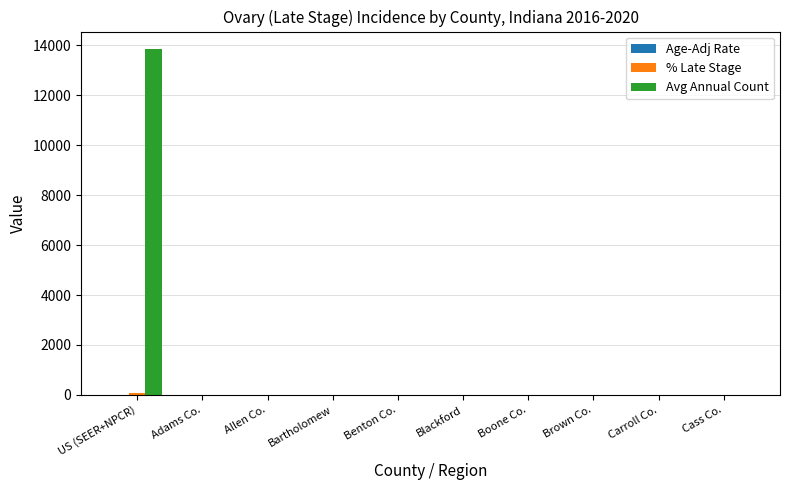

Which series has the widest spread of values?

Avg Annual Count